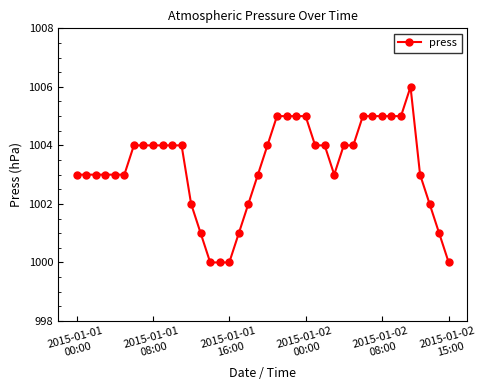

What is the average value?

1003